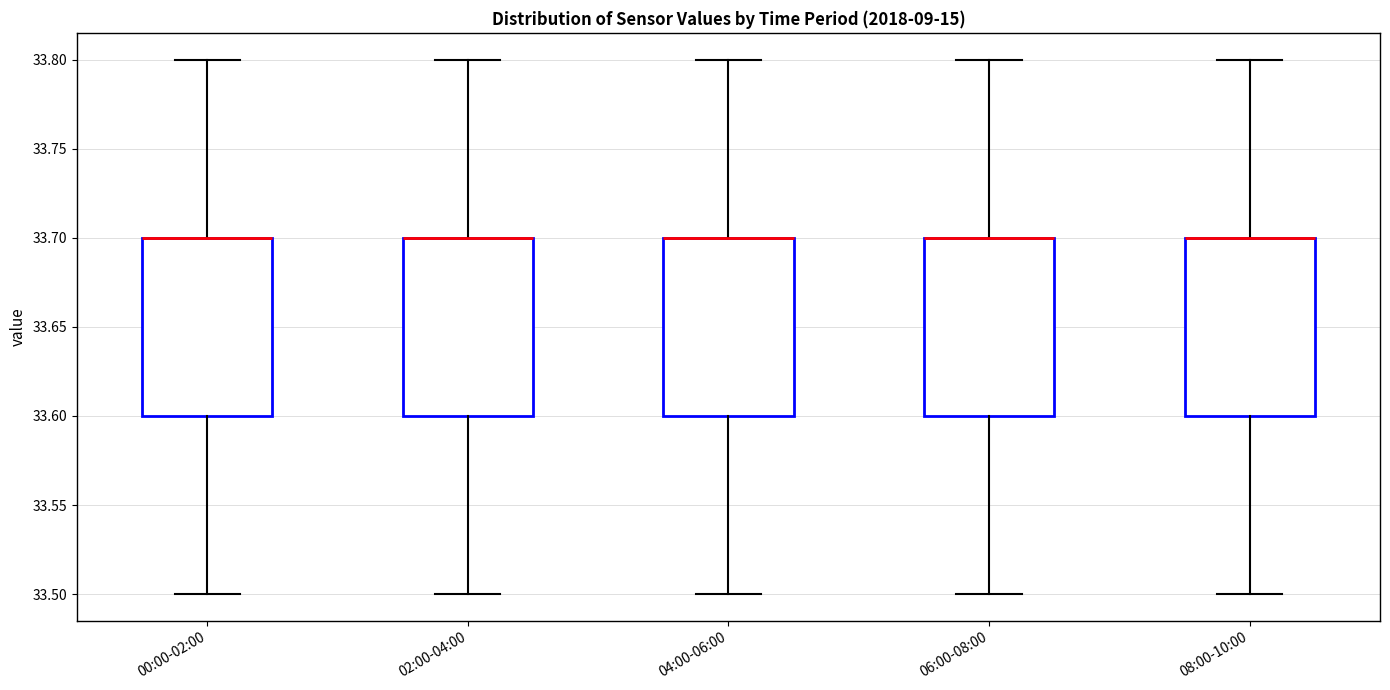

Where is the lower edge of the box for 04:00-06:00 on the y-axis? The values are not printed on the chart, so give them approximately, as read against the axis.

33.6